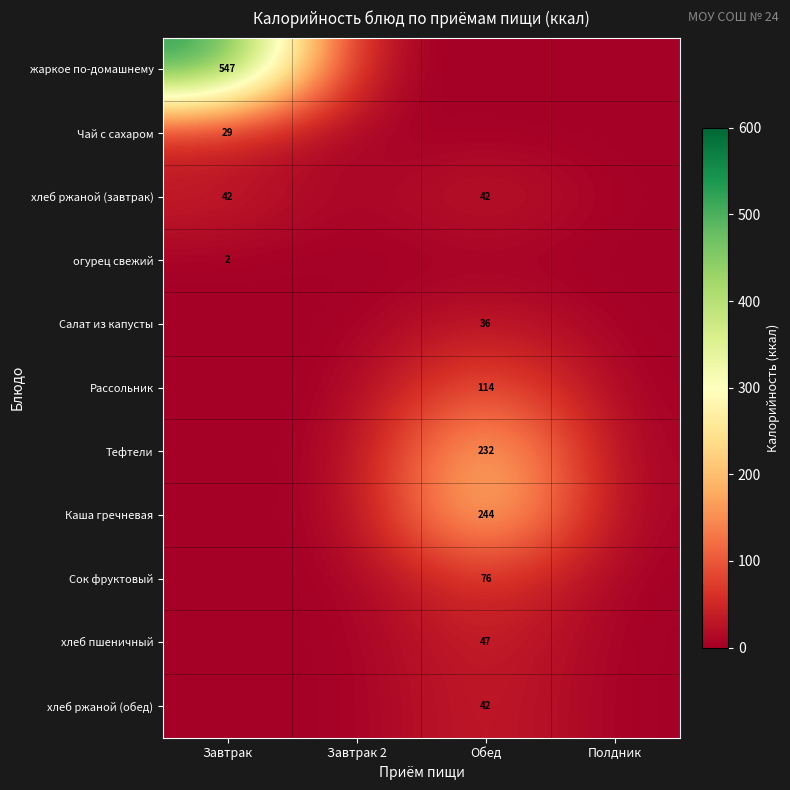

Count the number of data series in this chart.

11